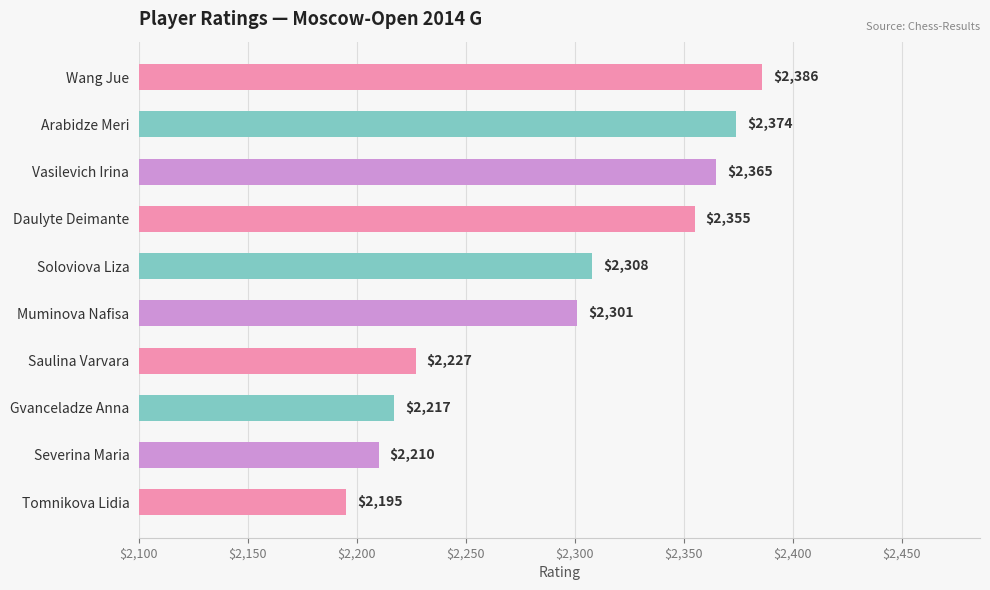

What is the smallest value displayed?

2195